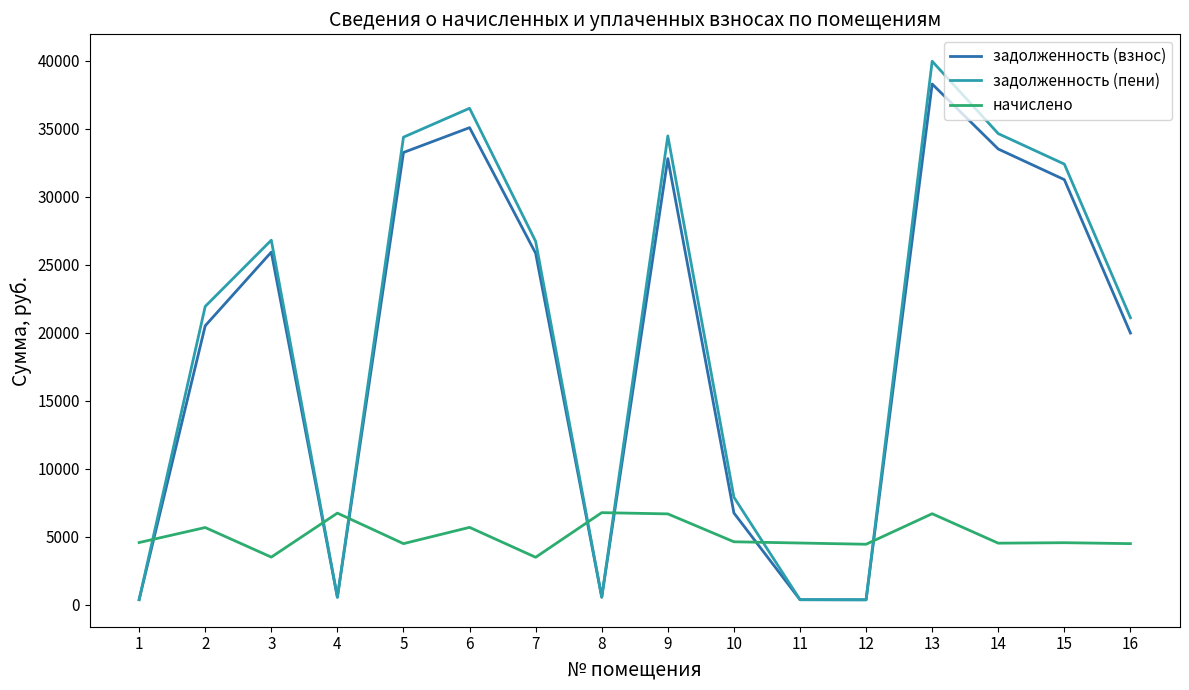

The value of начислено at 3 is 5537.9. True or false?

False